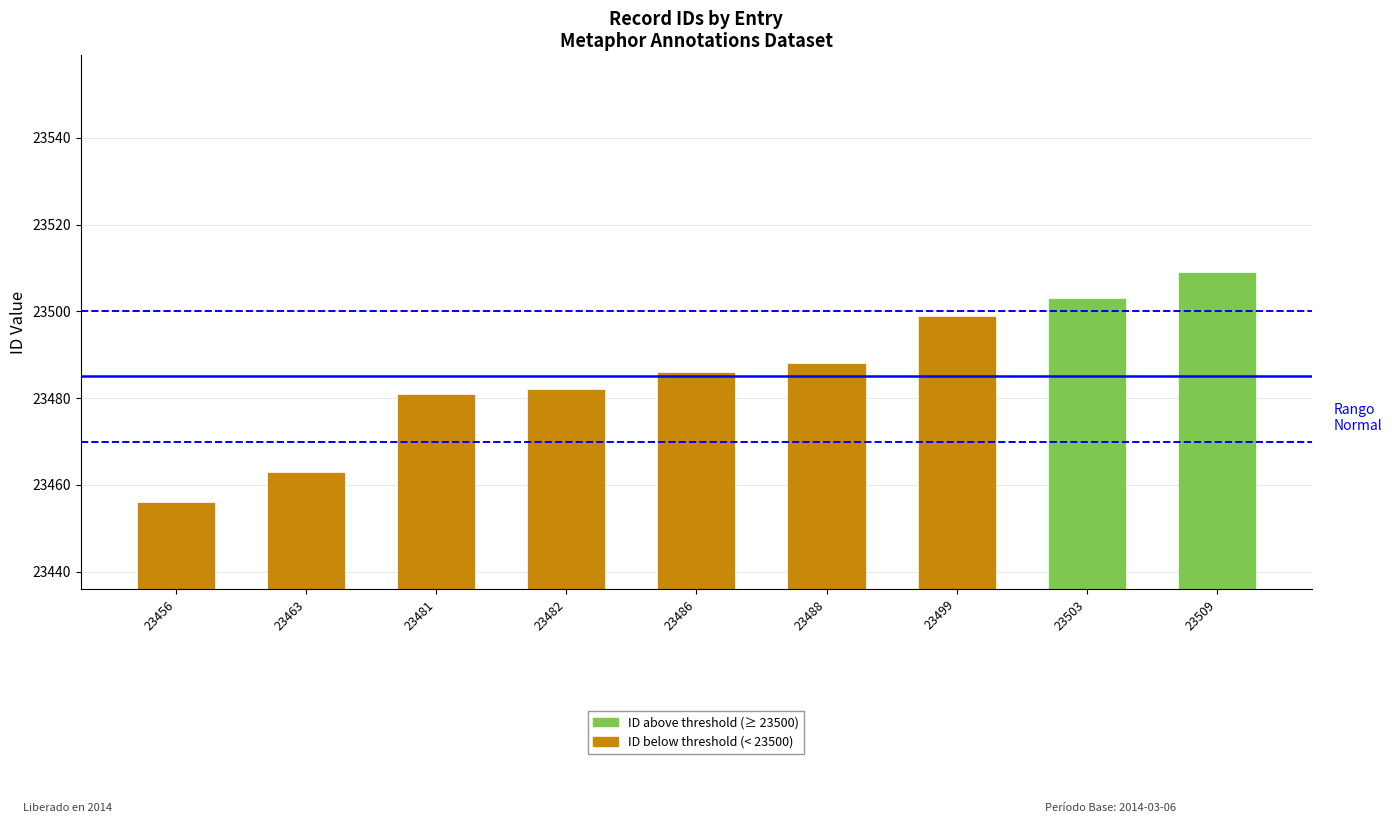

Which label corresponds to the smallest value in the chart?

23456